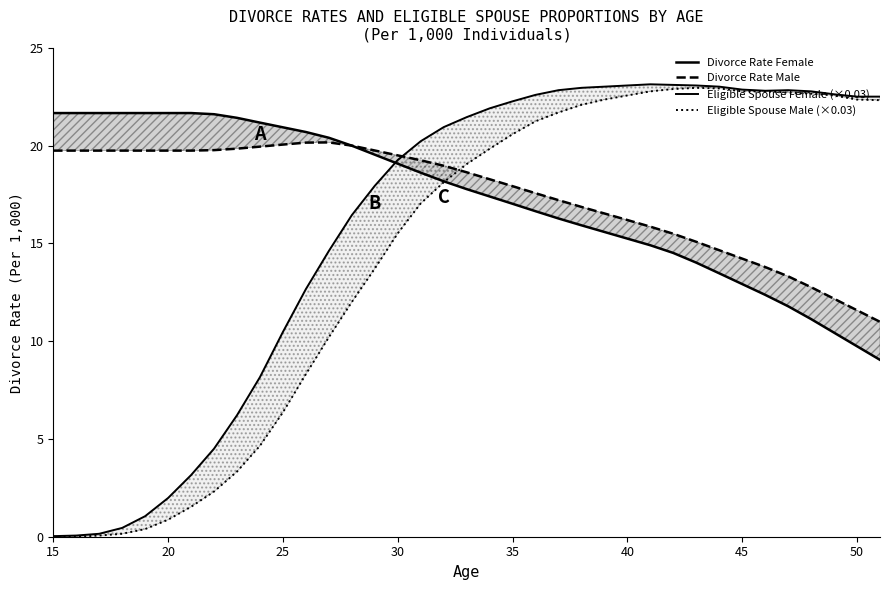

What is the difference between the highest and lowest values at 35?

21.3